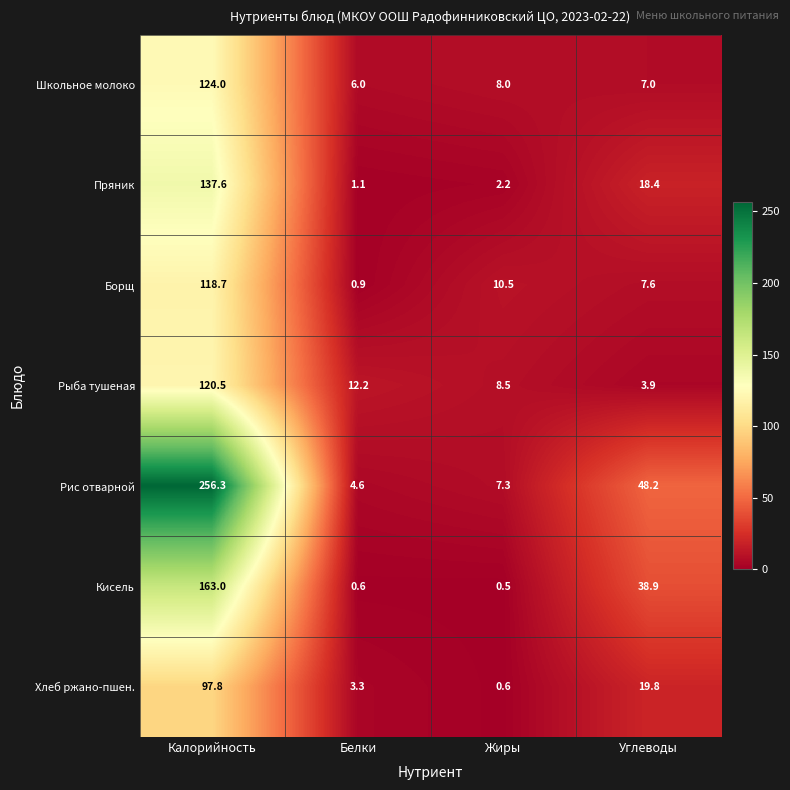

What is the difference between the highest and lowest values at Углеводы?

44.3